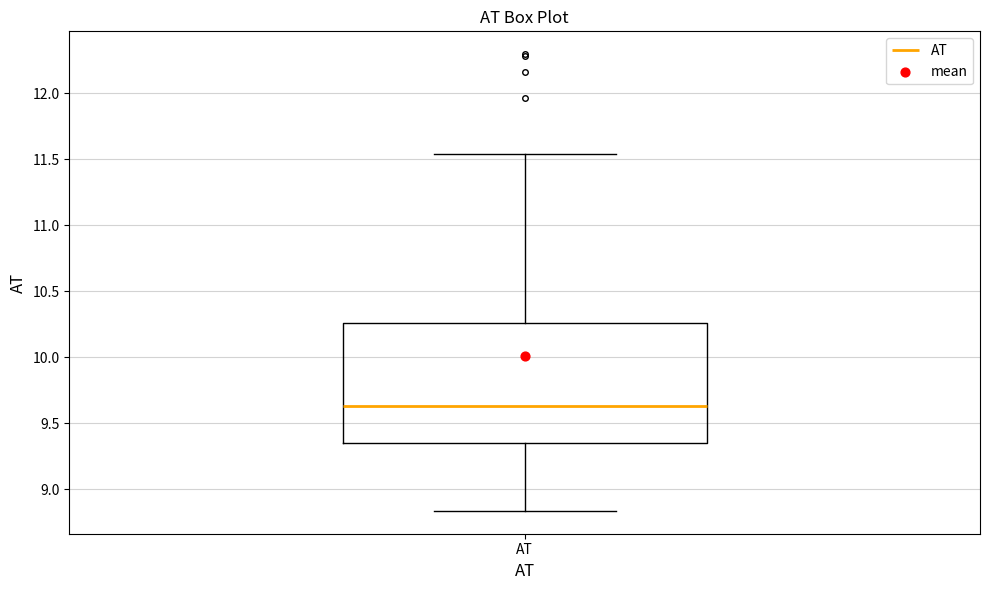

Read this box plot against the y-axis: the position of the median line, the range covered by the box, and the ends of both whiskers. The values are not printed on the chart, so give them approximately, as read against the axis.

median 9.65, box 9.35 to 10.25, whiskers 8.85 to 11.55